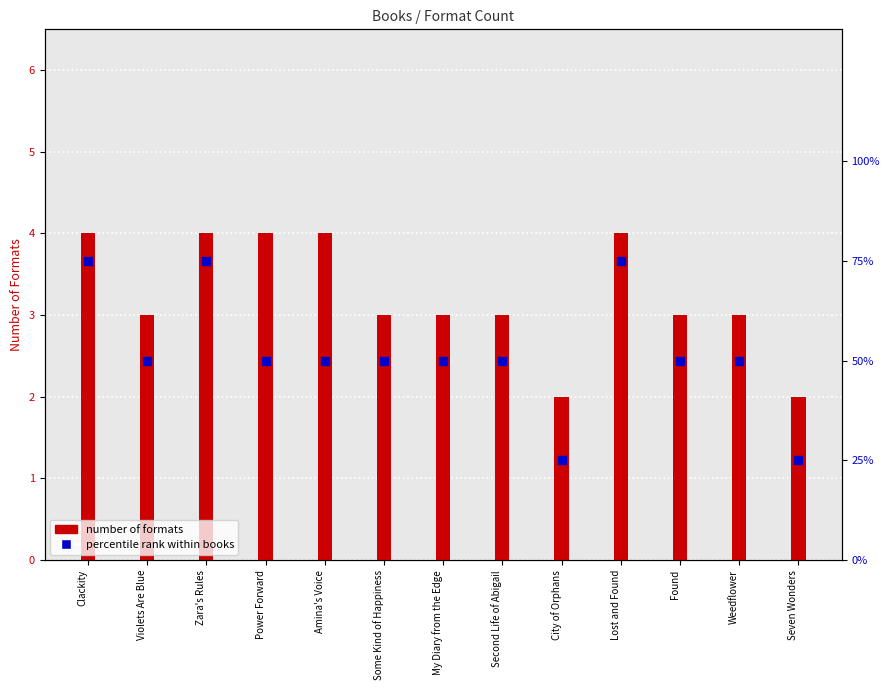

At which category is the sum across all series the highest?

Clackity